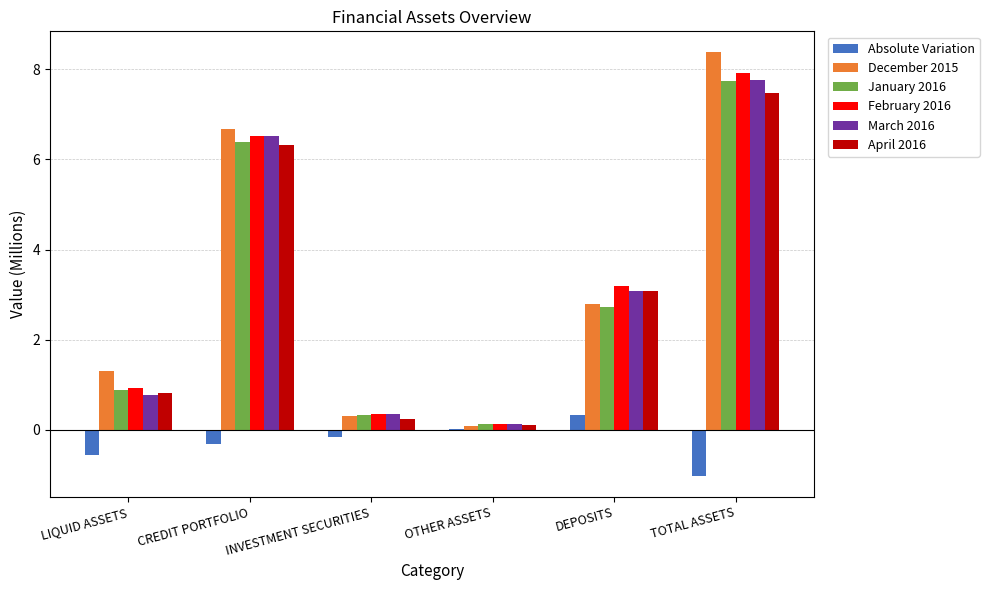

What is the total value across all series at CREDIT PORTFOLIO?

32.1